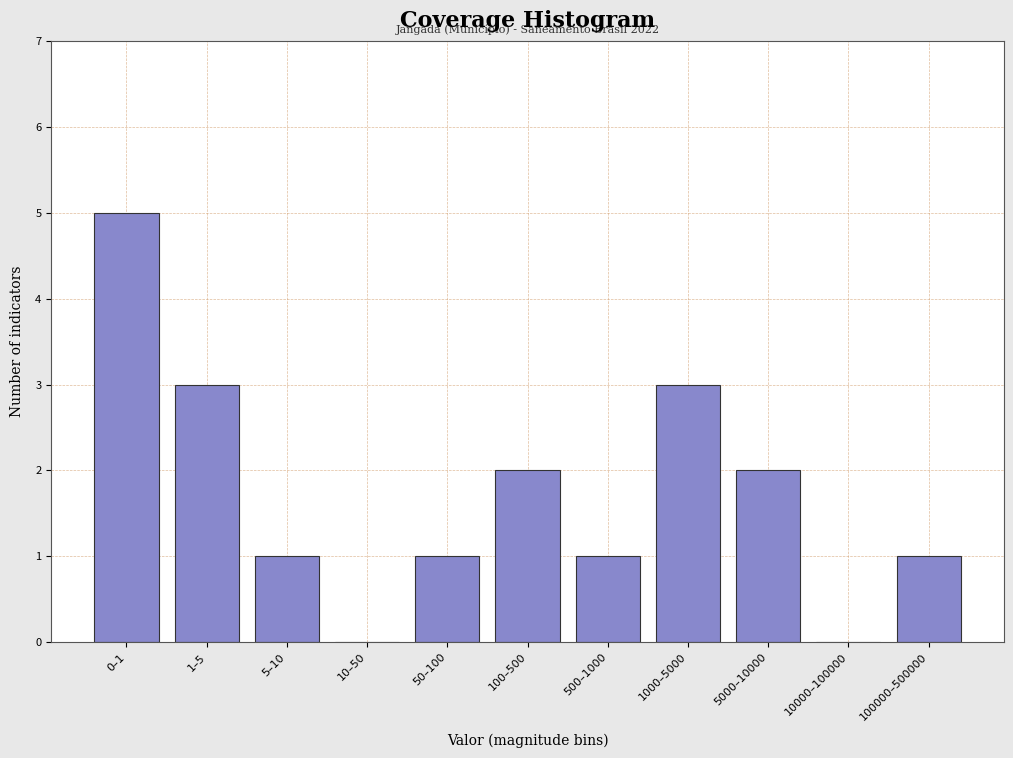

Reading left to right, transcribe all the data shown in this chart.

0–1=5	1–5=3	5–10=1	10–50=0	50–100=1	100–500=2	500–1000=1	1000–5000=3	5000–10000=2	10000–100000=0	100000–500000=1